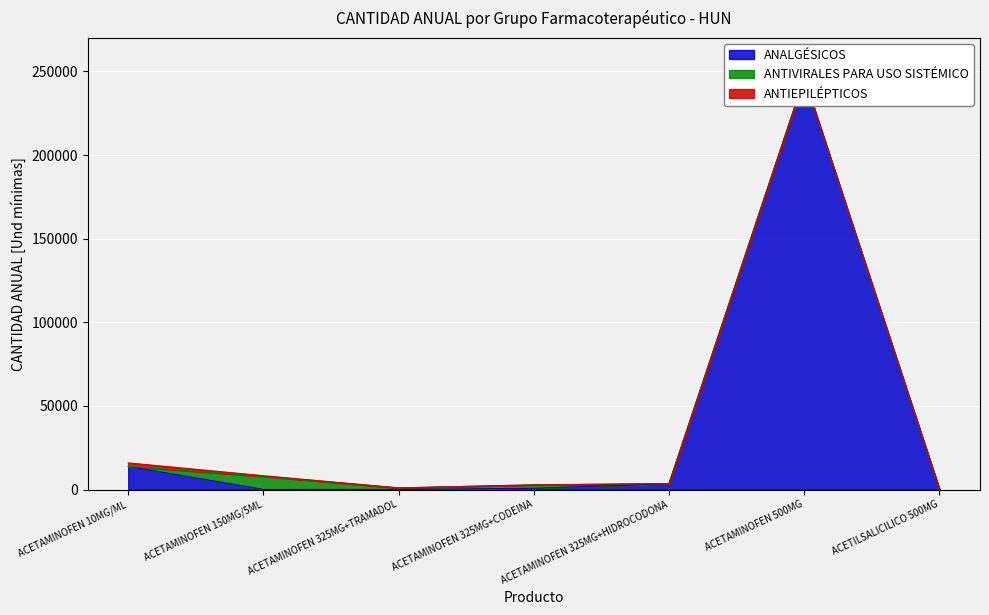

Between ACETILSALICILICO 500MG and ACETAMINOFEN 10MG/ML, which is larger?

ACETAMINOFEN 10MG/ML